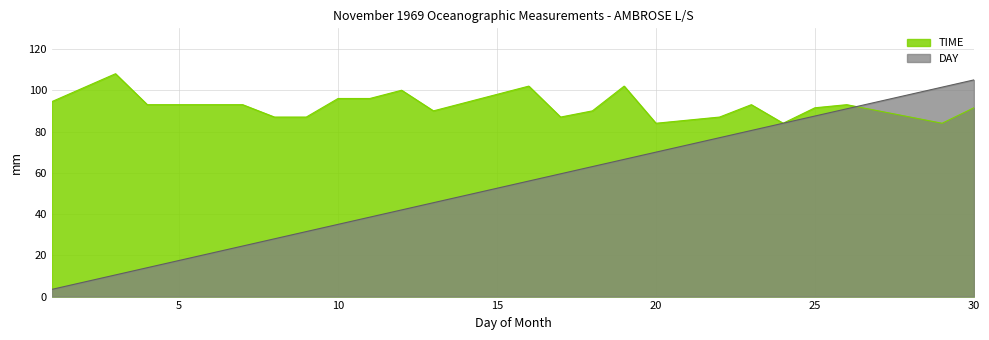

What is the smallest value displayed?

3.5